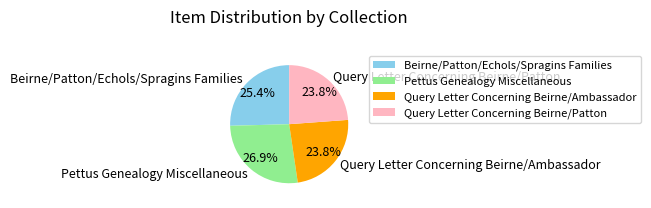

What percentage is NOT represented by Pettus Genealogy Miscellaneous?

73.1%